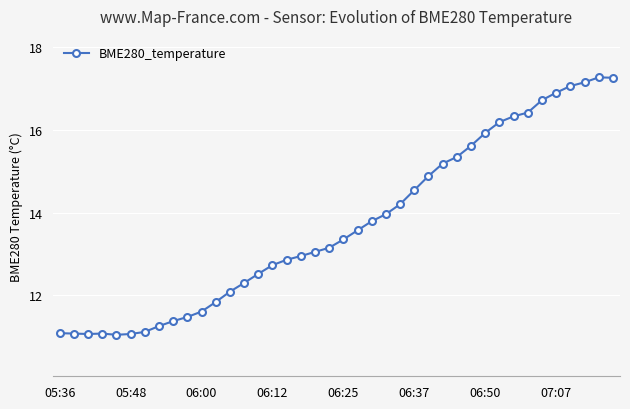

What is the minimum value shown in the chart?

11.1